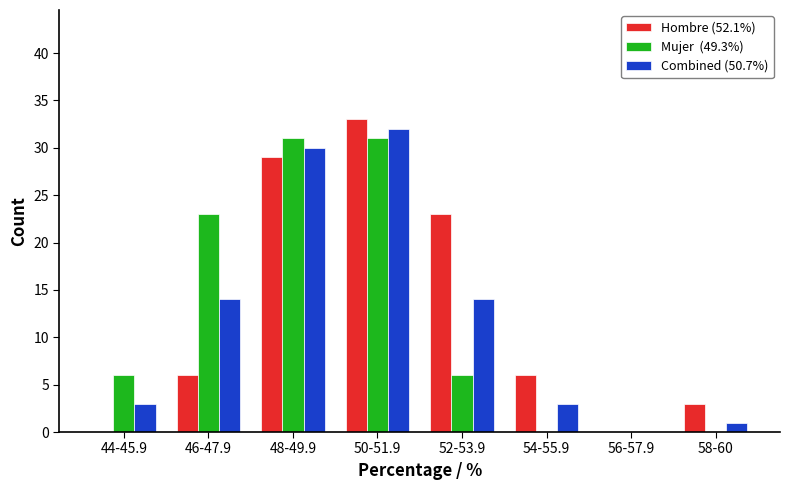

Which label corresponds to the largest value in the chart?

50-51.9